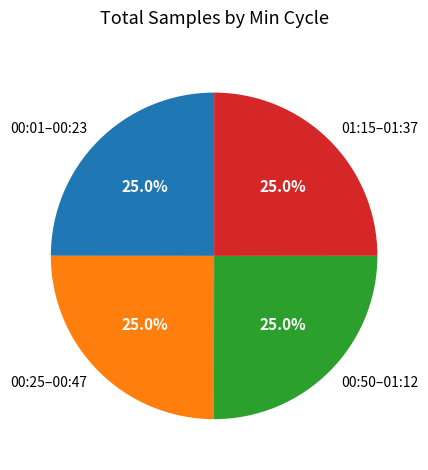

What percentage do 00:50–01:12 and 01:15–01:37 together represent?

50.0%